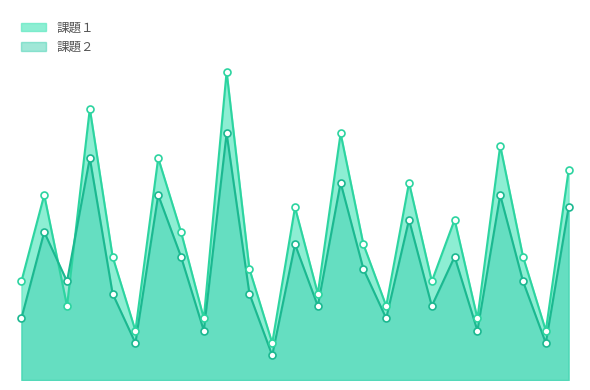

Is the value of 課題１ at 11 greater than the value of 課題２ at 17?

Yes